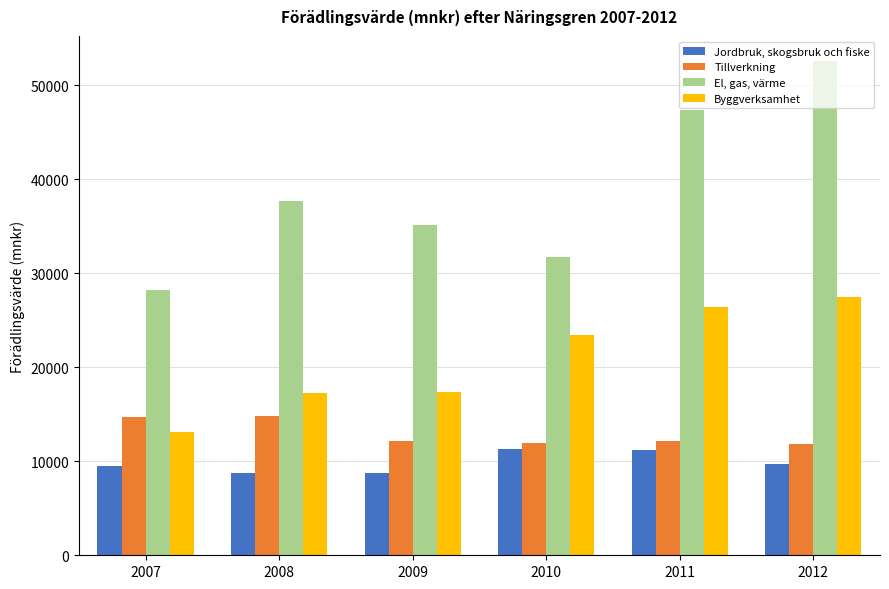

The value of Byggverksamhet at 2008 is 26667. True or false?

False